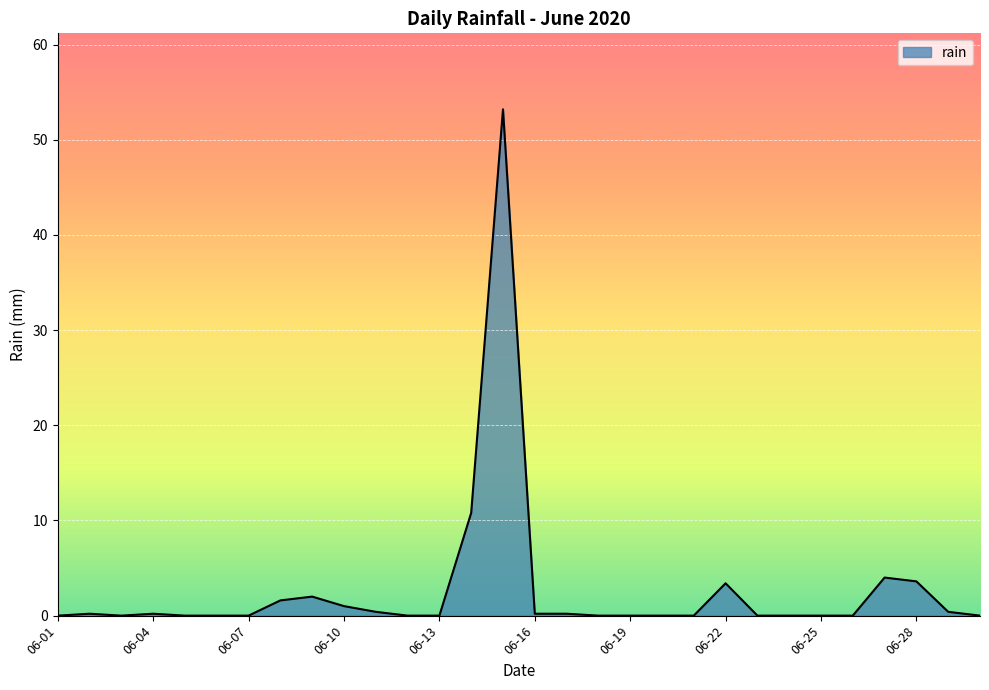

True or false: the data has more than 1 interior local peaks.

True